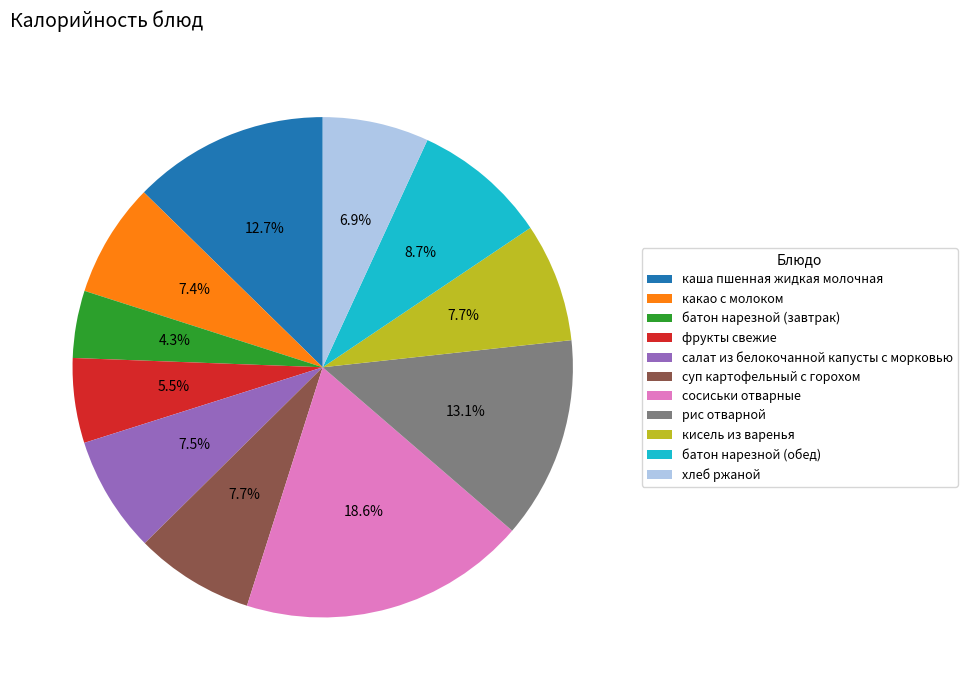

How many segments does this pie chart have?

11